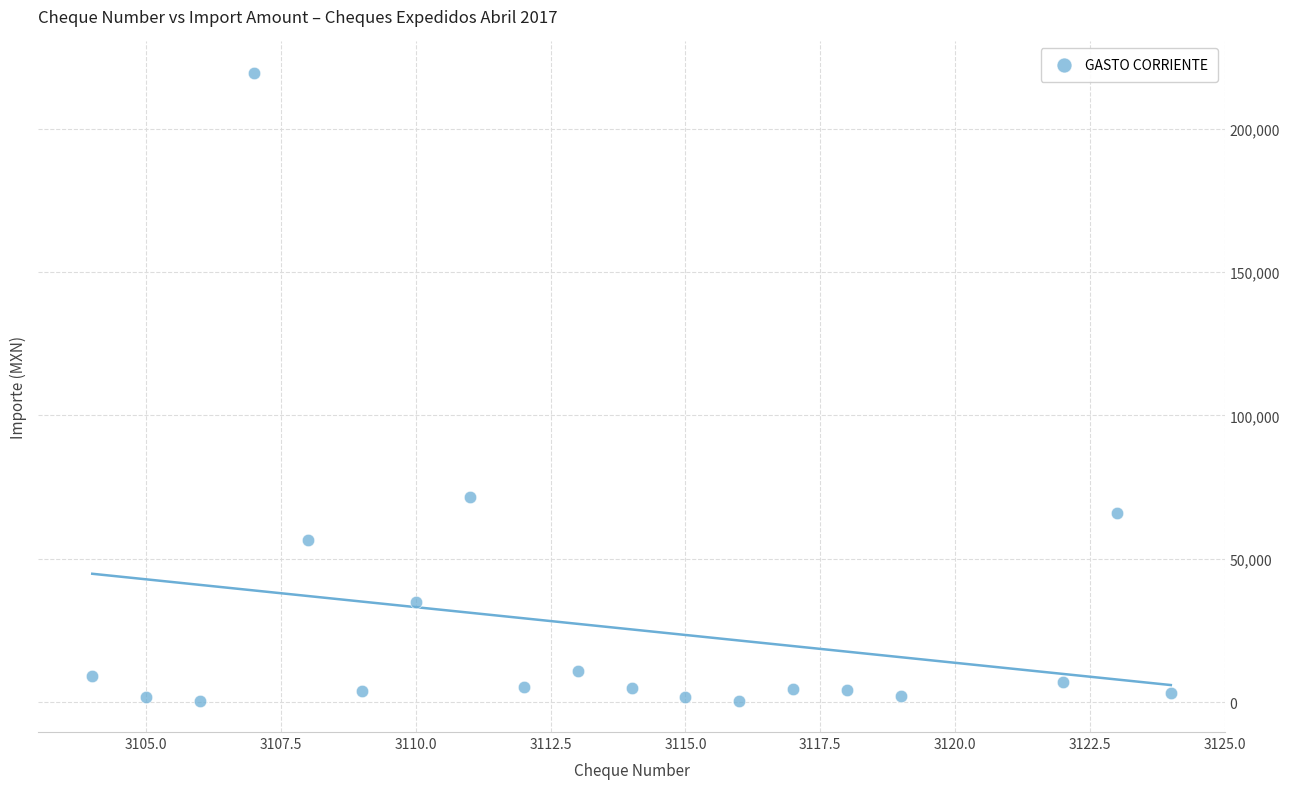

What Y value in the scatter plot is closest to 109988?

71586.4